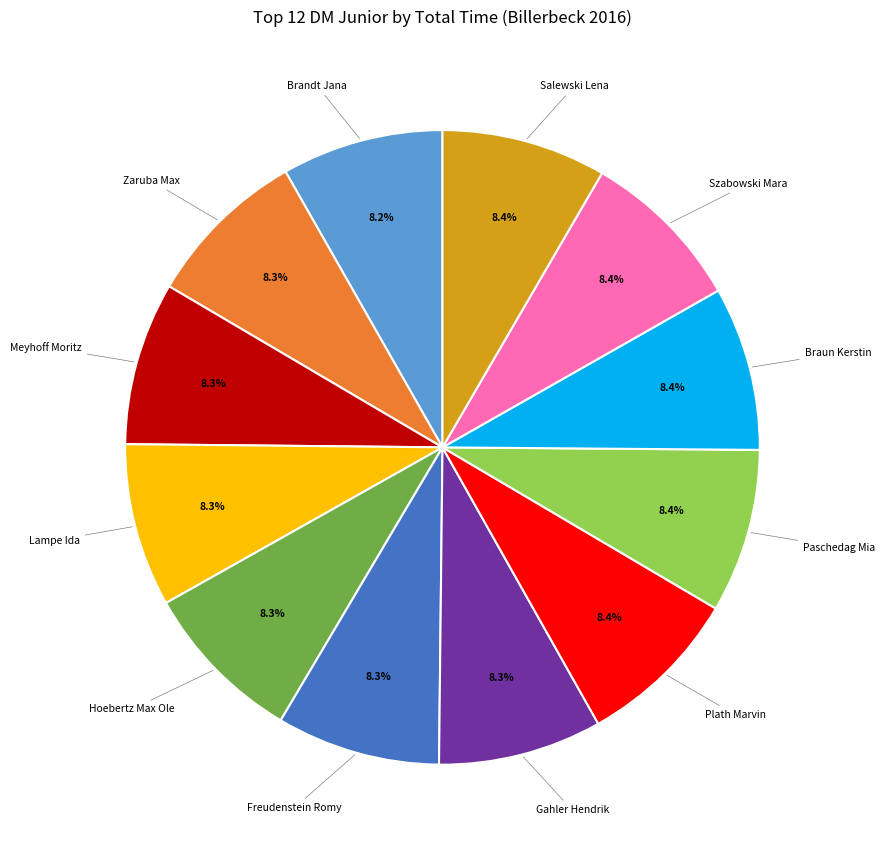

Is there any slice that represents more than half of the pie?

No